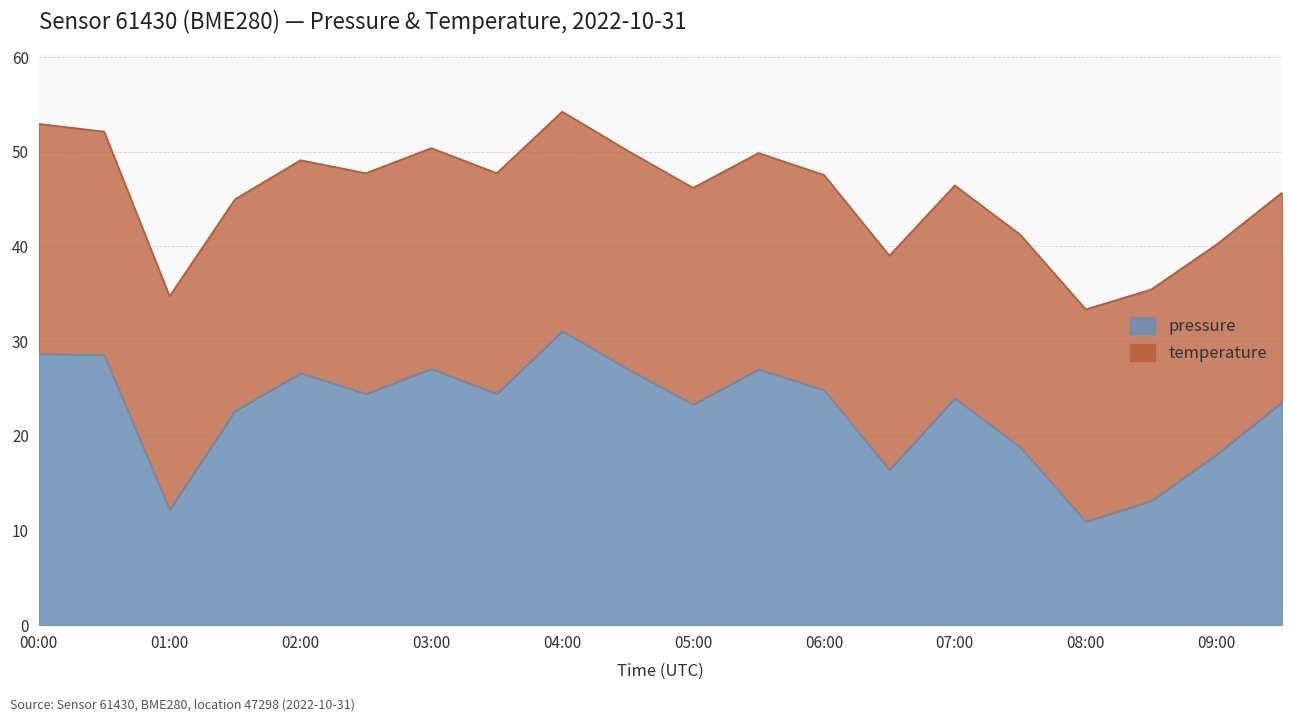

What position from the left is 09:30?

20